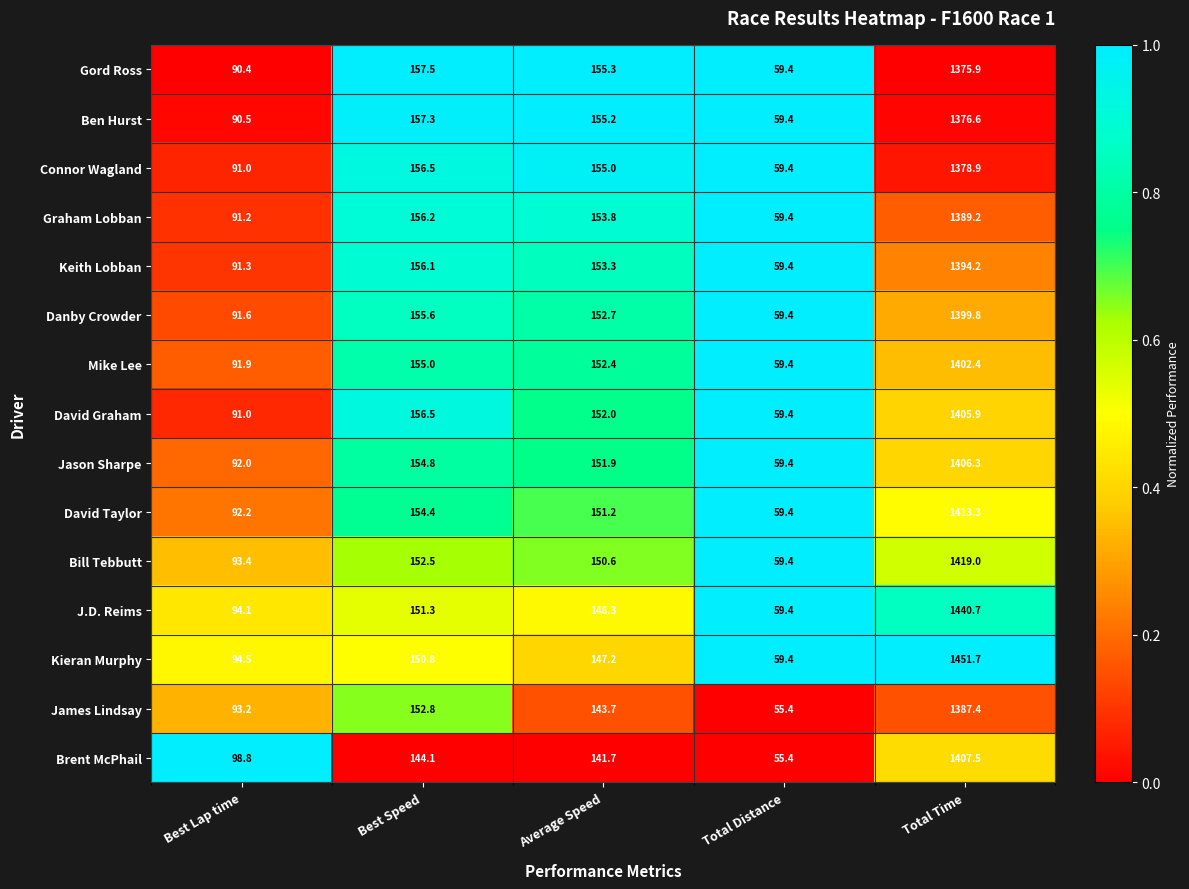

Rank the categories by J.D. Reims value from lowest to highest.

Total Distance, Best Lap time, Average Speed, Best Speed, Total Time